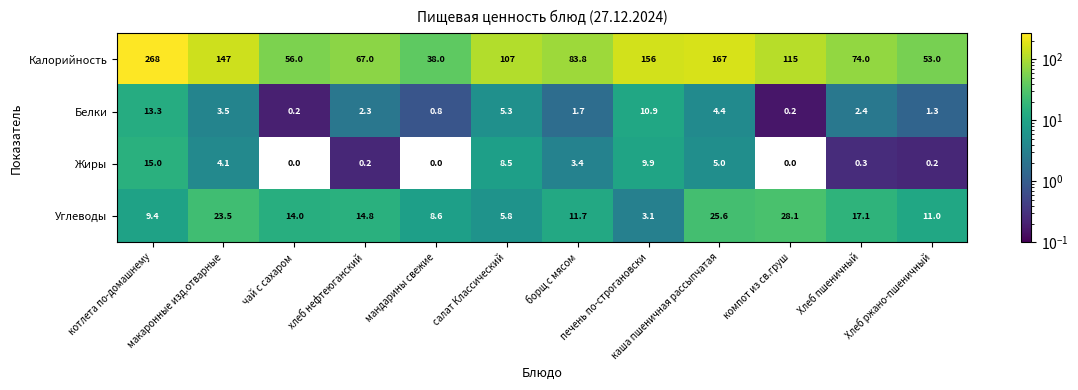

Which series has the largest range (max minus min)?

Калорийность